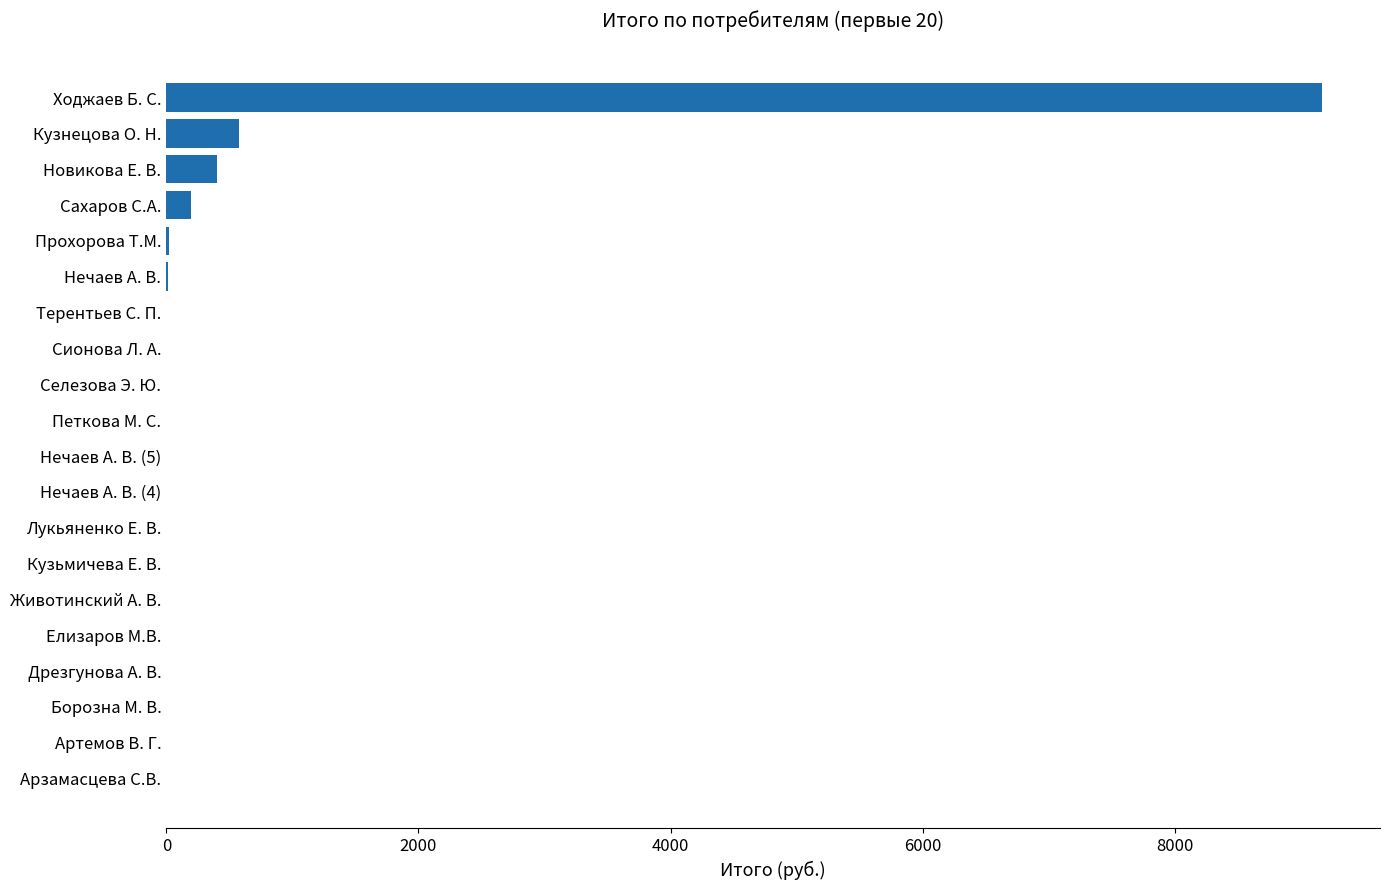

The value at Арзамасцева С.В. is -2779.2. True or false?

False